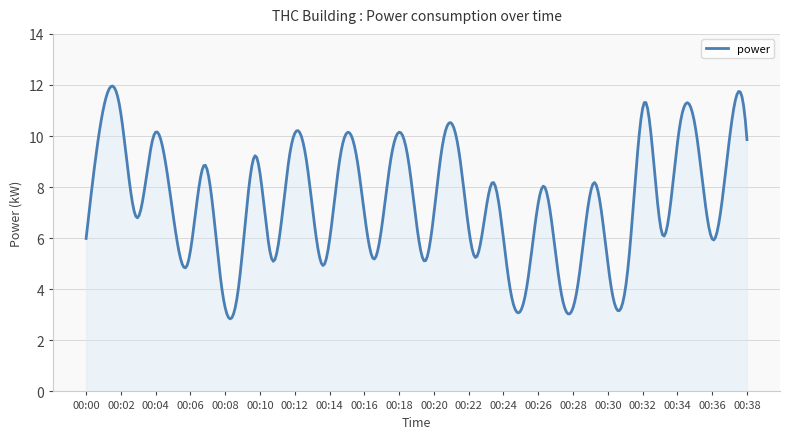

What is the difference between the maximum and minimum values?

9.1